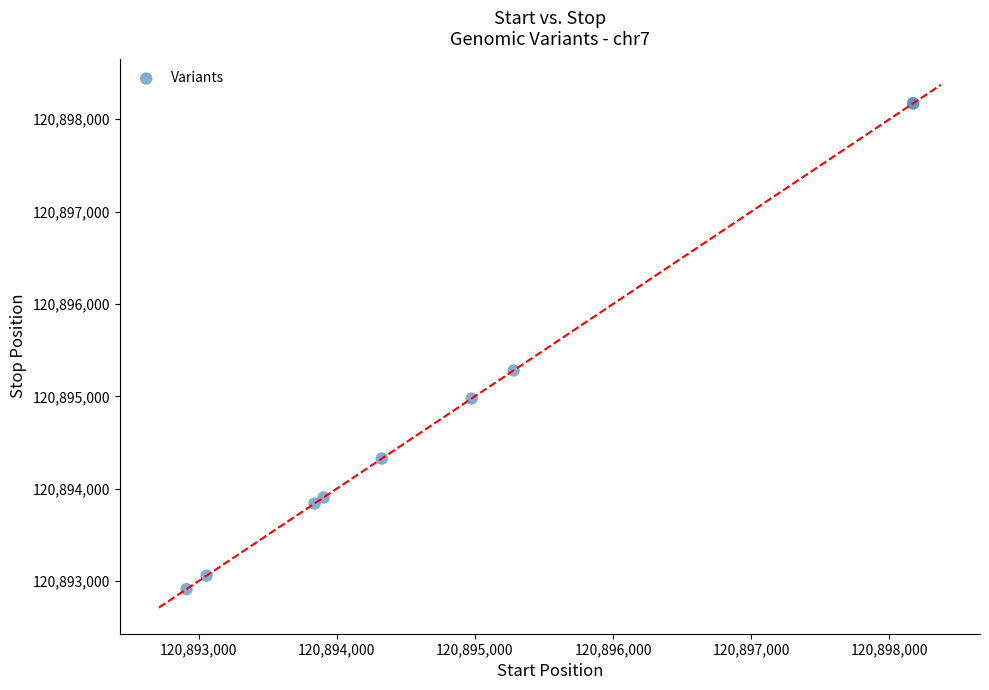

What Y value in the scatter plot is closest to 120895543?

120895281